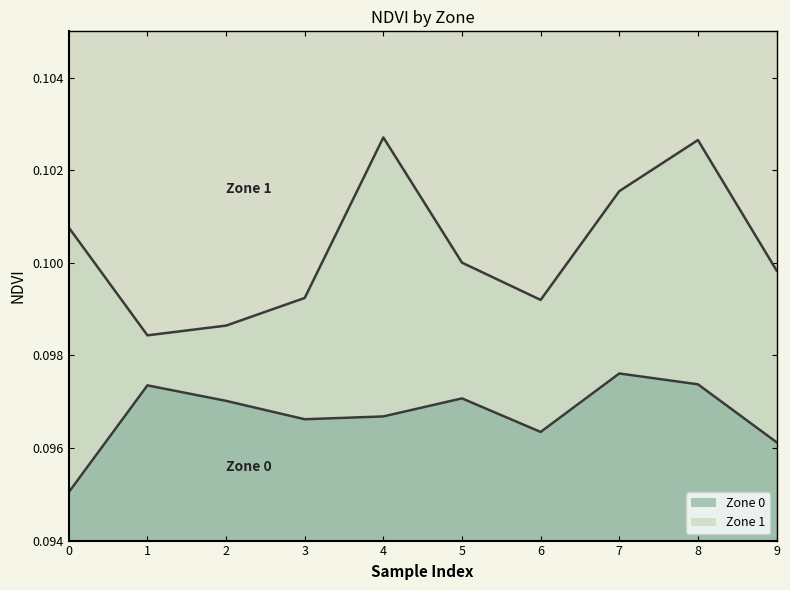

Which series has the largest total across all categories?

Zone 1 boundary